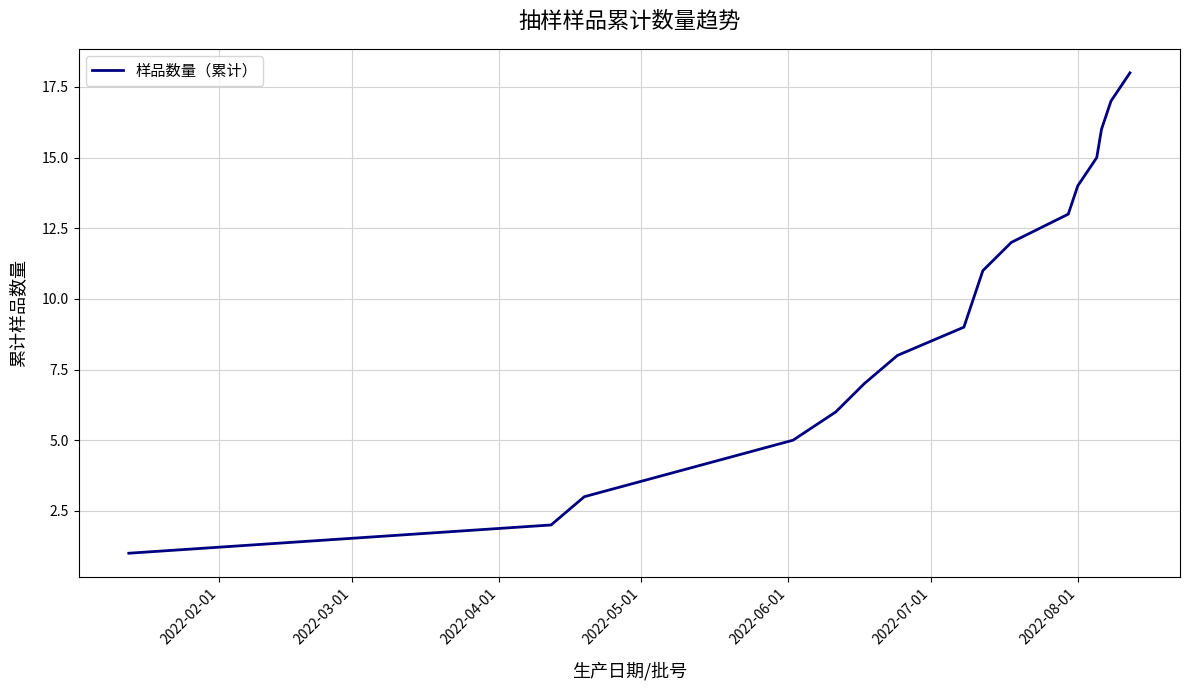

What is the maximum value shown in the chart?

18